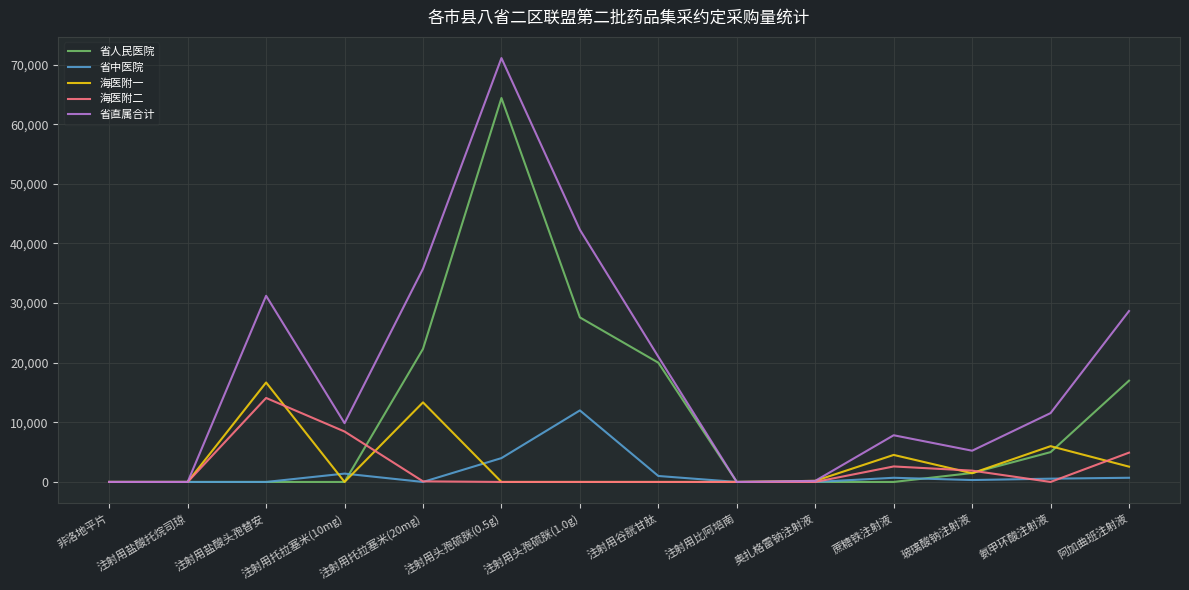

What are all the series names shown in the legend?

省人民医院, 省中医院, 海医附一, 海医附二, 省直属合计